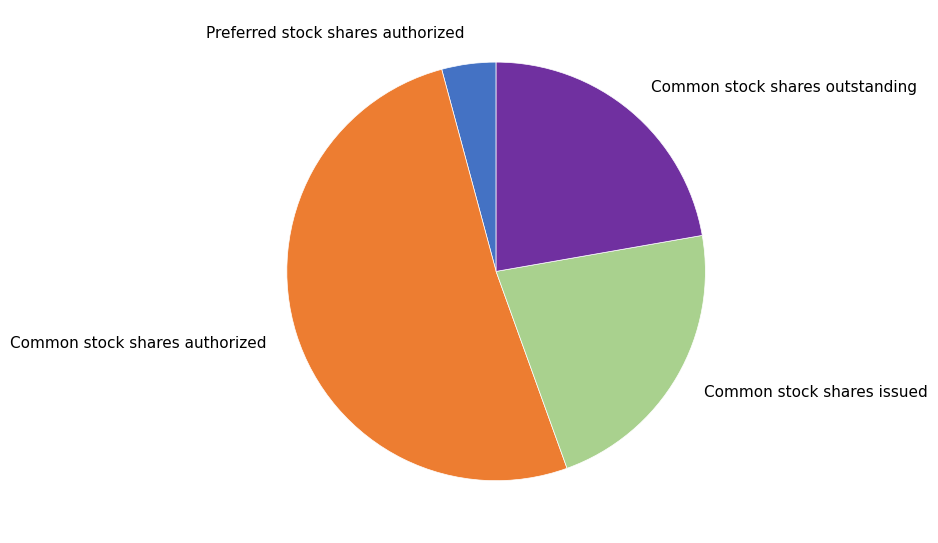

Does Common stock shares authorized represent more than half of the total?

Yes